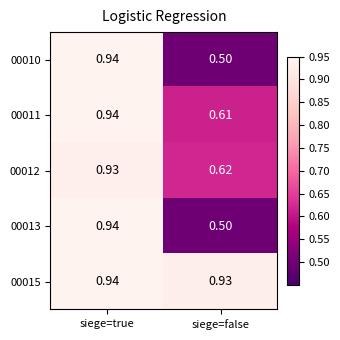

Is the value of 00012 at siege=true greater than the value of 00011 at siege=true?

No